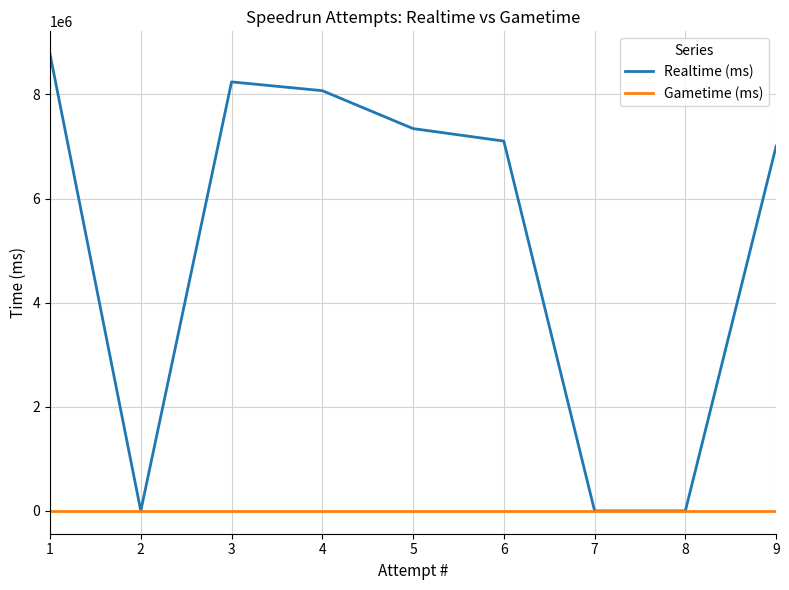

True or false: Realtime (ms) and Gametime (ms) cross at least once.

False